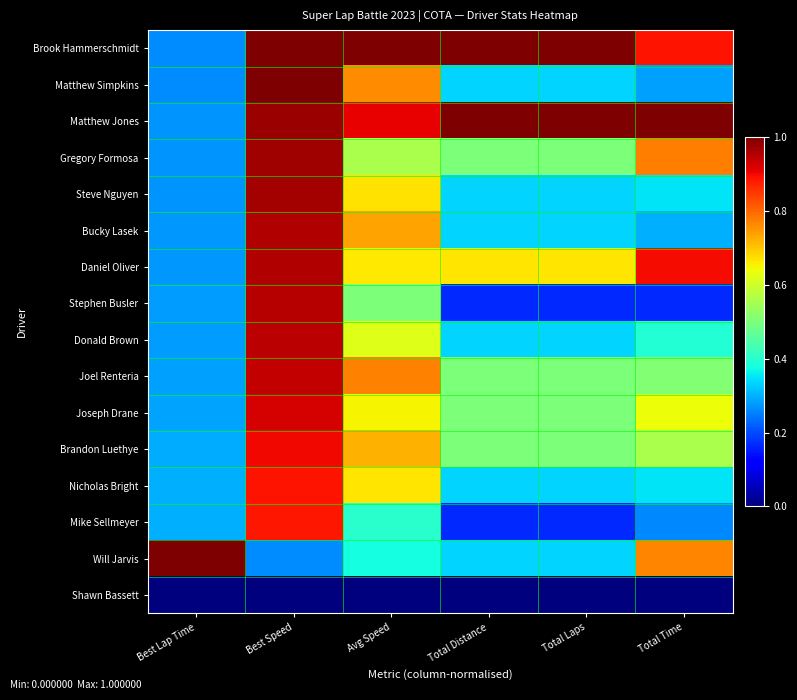

At which category is the sum across all series the highest?

Best Speed